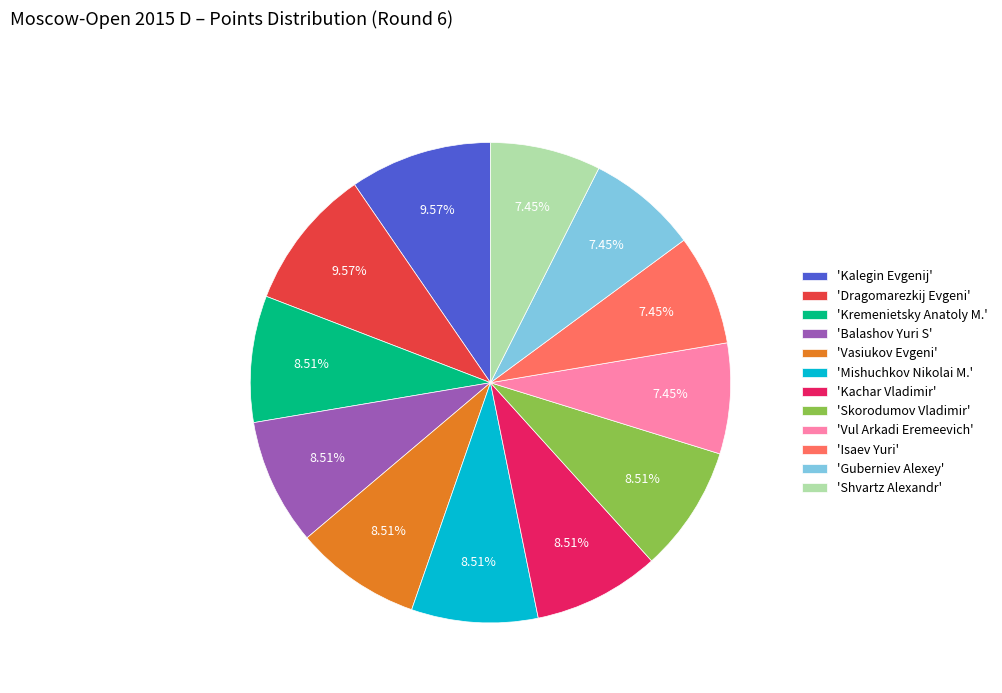

Is there any slice that represents more than half of the pie?

No